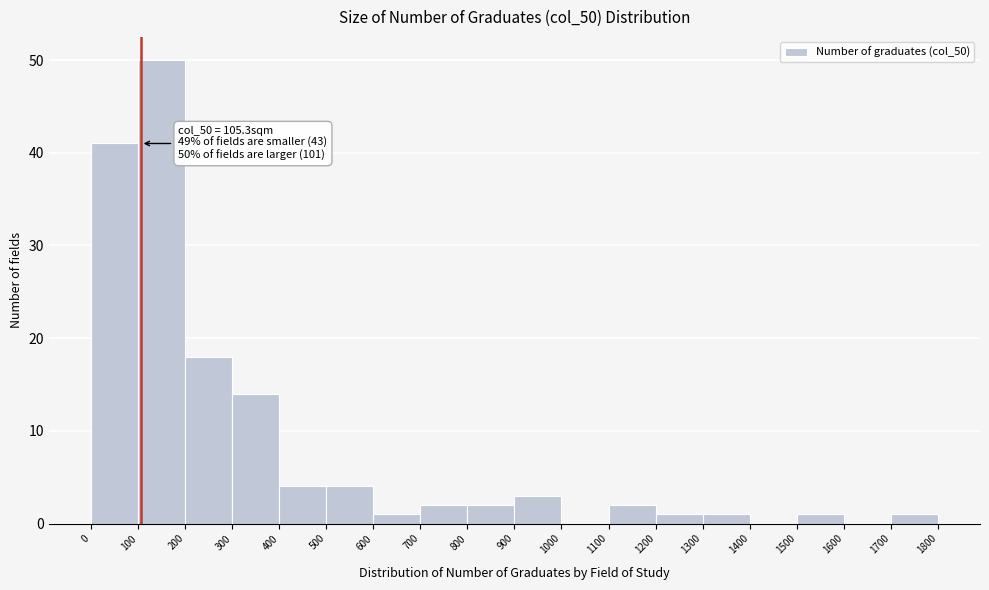

Which range on the x-axis has the tallest bar?

100 to 200